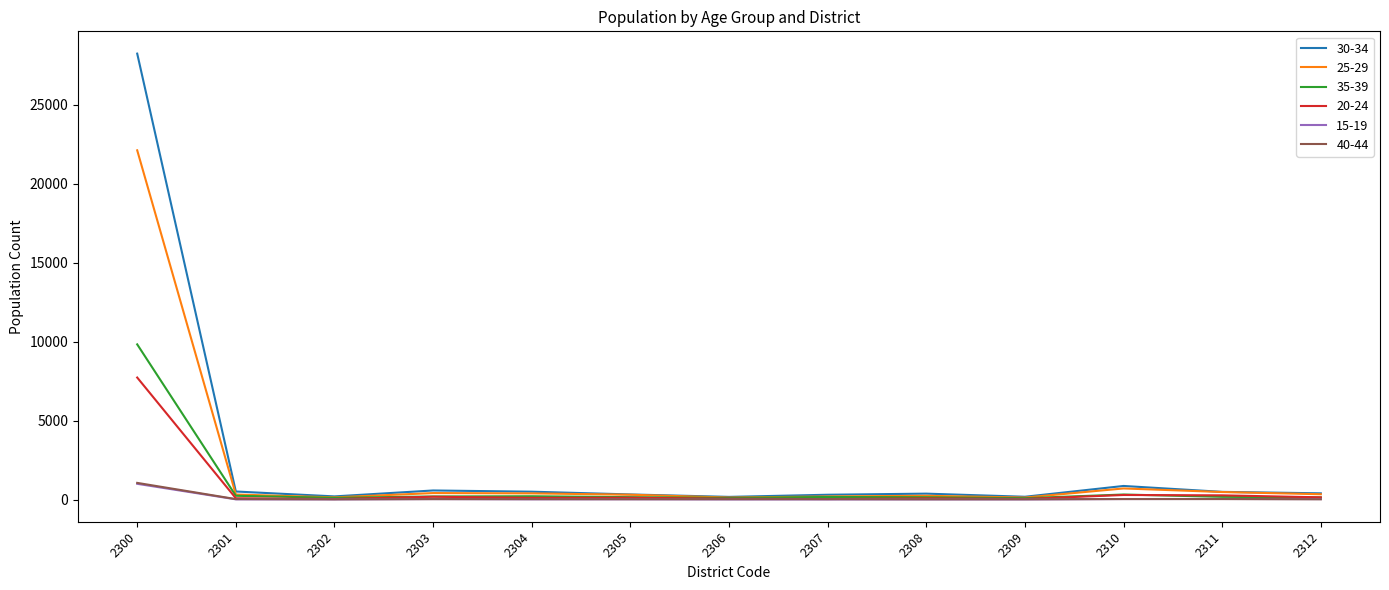

At which category is the sum across all series the highest?

2300